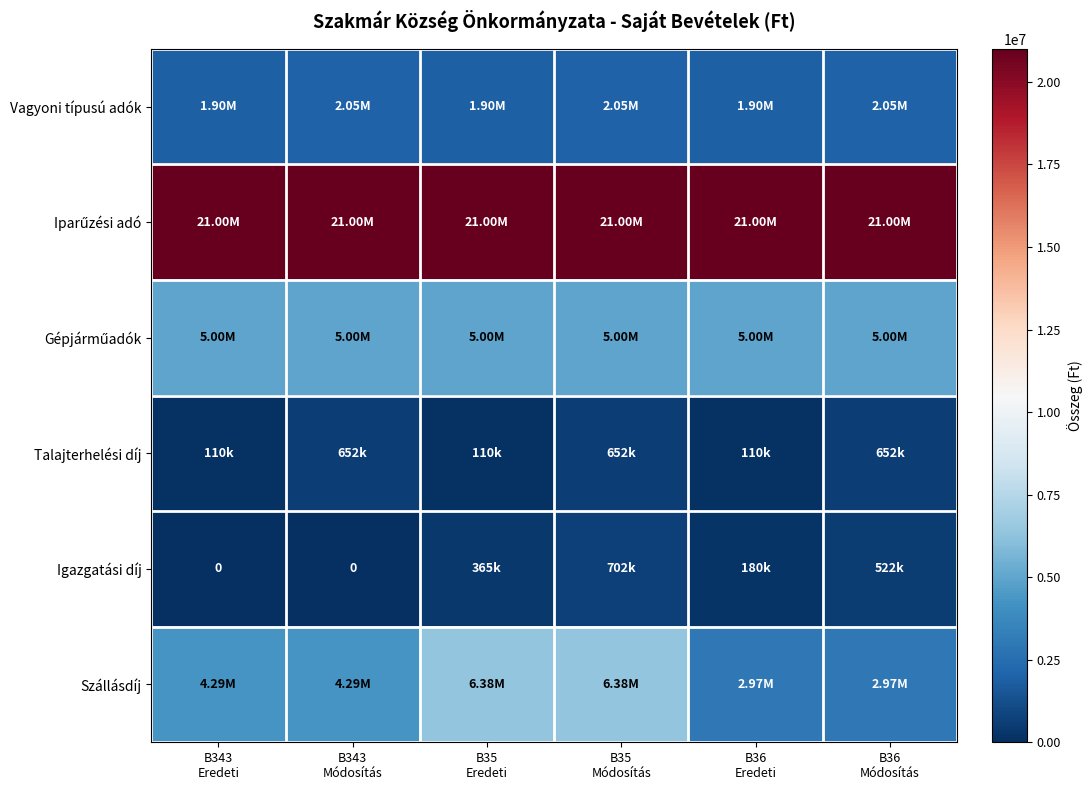

The value of Igazgatási díj at B36 Eredeti is 180000. True or false?

True